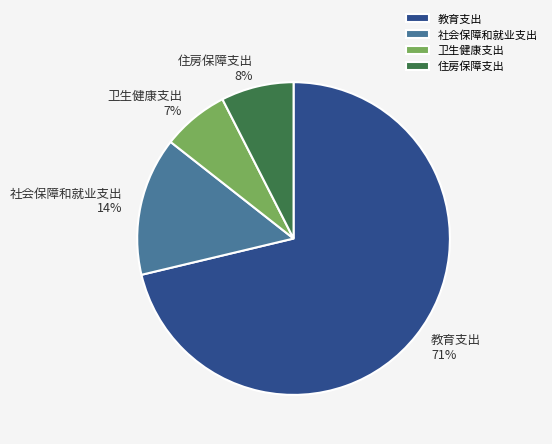

Do 卫生健康支出 and 社会保障和就业支出 together represent more than half of the pie?

No